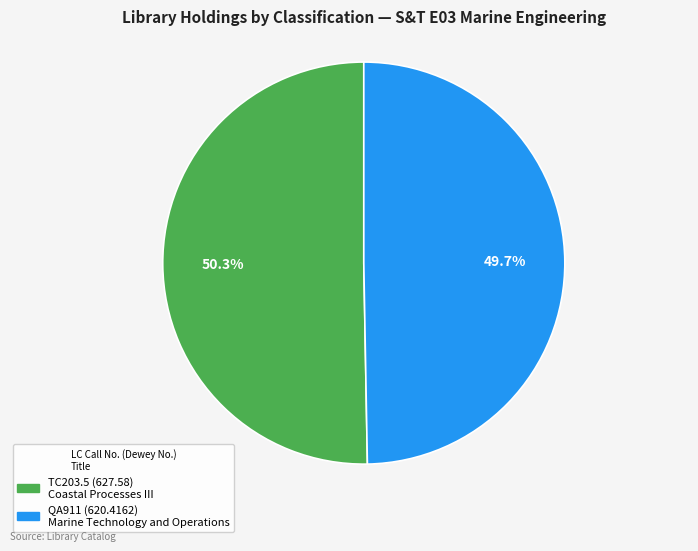

How many slices are in this pie chart?

2